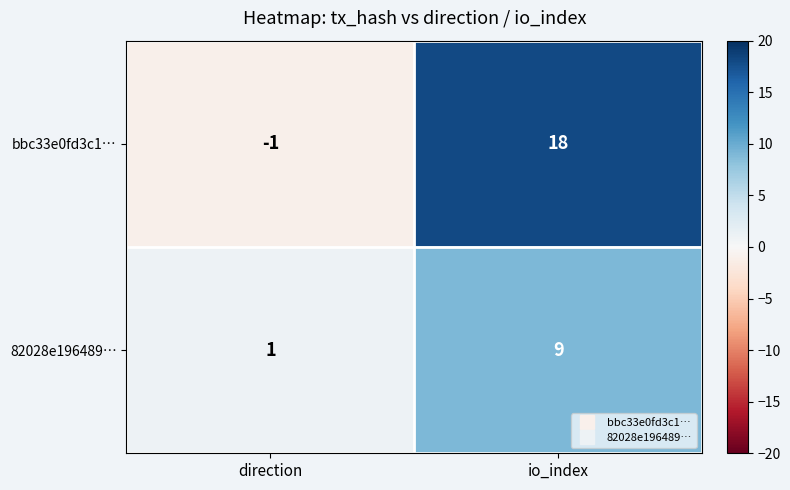

What is the sum of all 82028e196489… values?

10